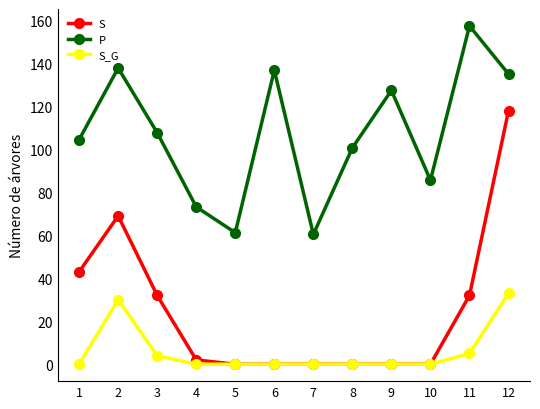

Rank the series by their maximum value, from highest to lowest.

P, S, S_G